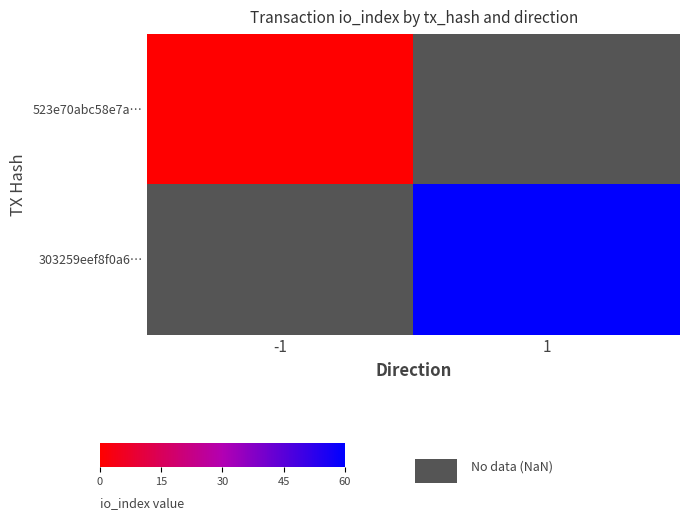

How many data points does each series have?

2